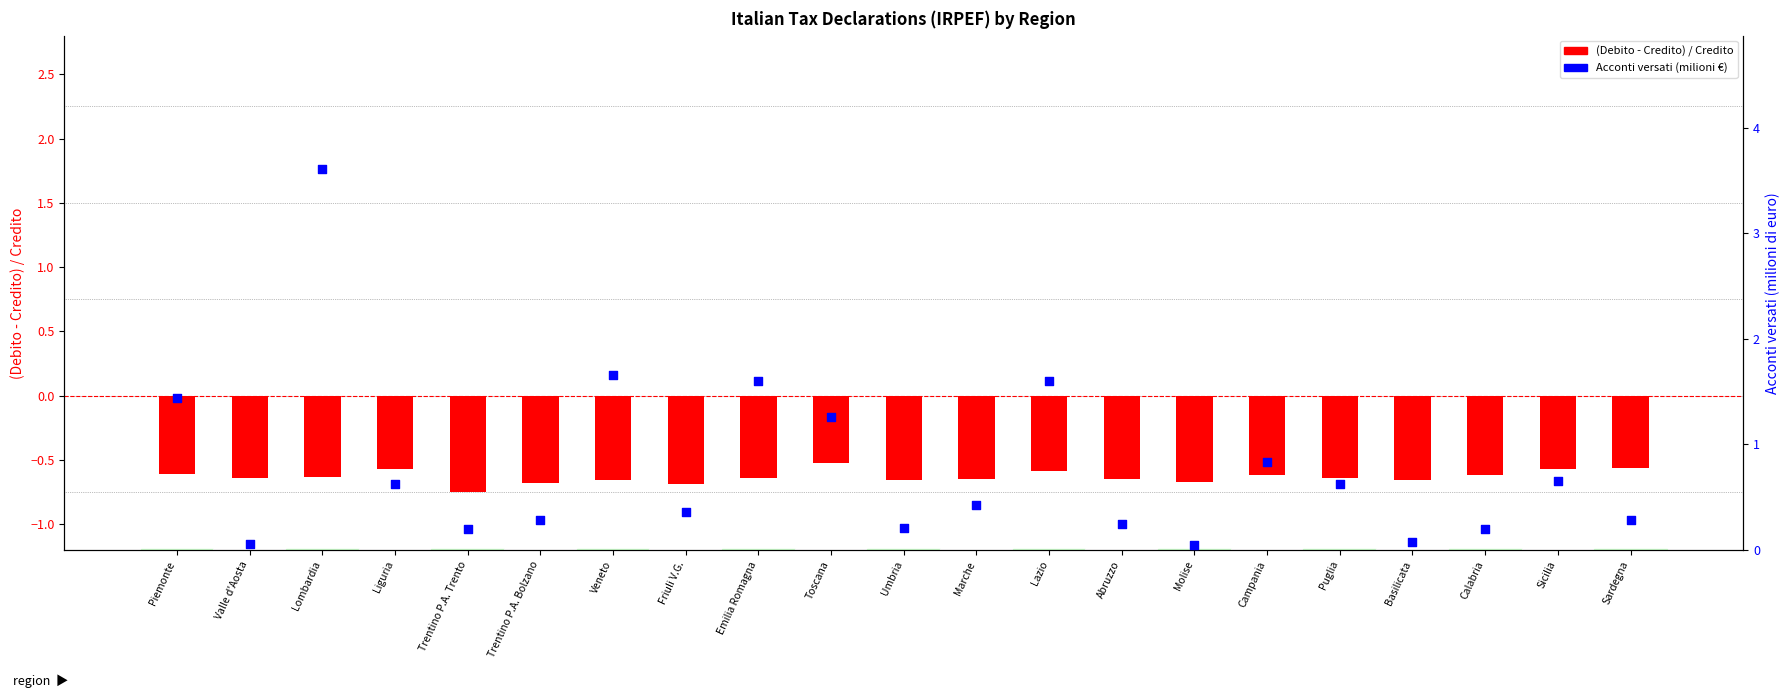

Which series contains the lowest Y value?

ratio (debito/credito)